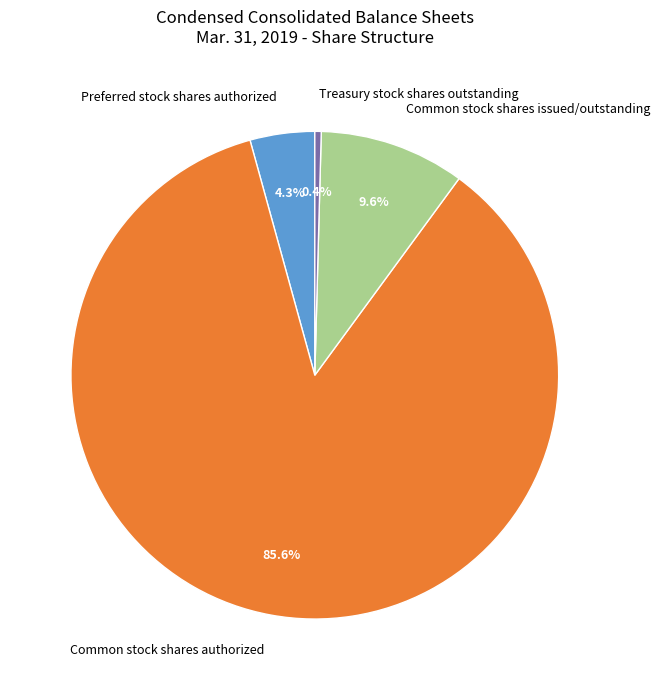

Does Common stock shares authorized account for over 50% of the chart?

Yes